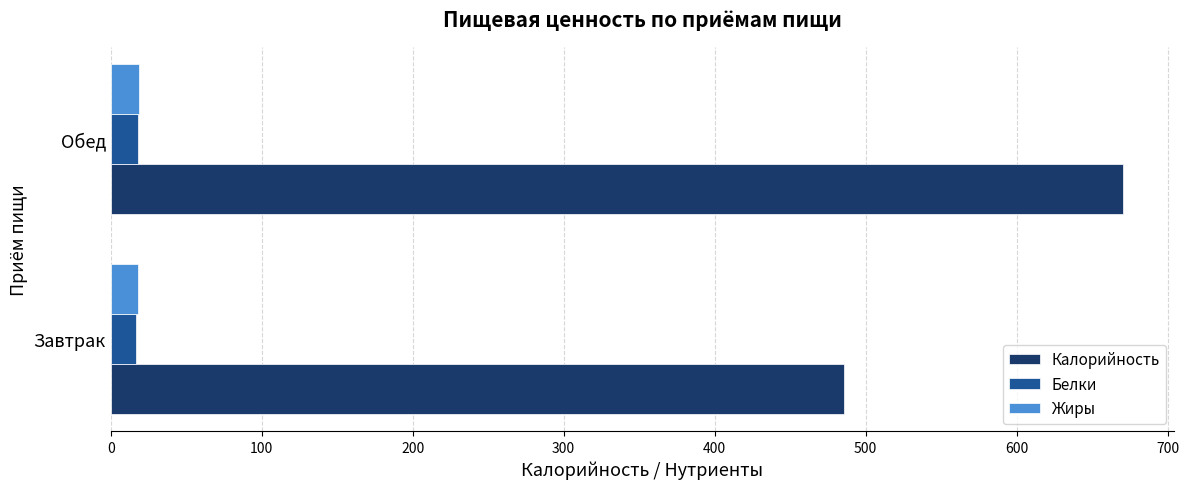

Which series has the widest spread of values?

Калорийность